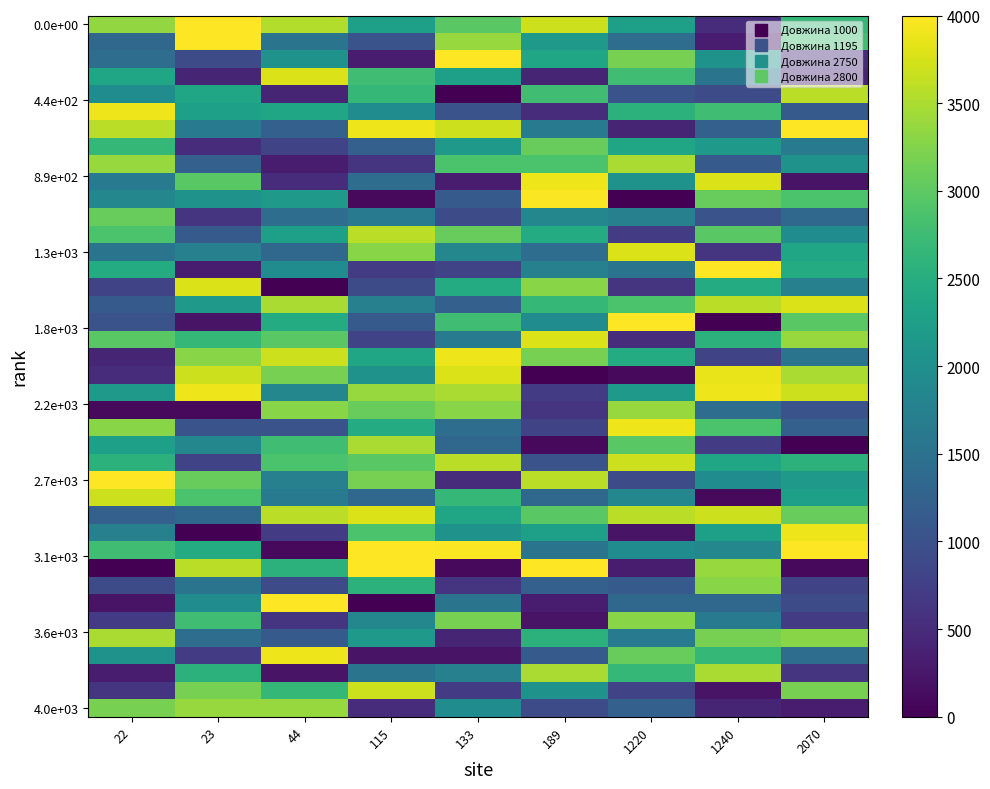

Which label corresponds to the smallest value in the chart?

133